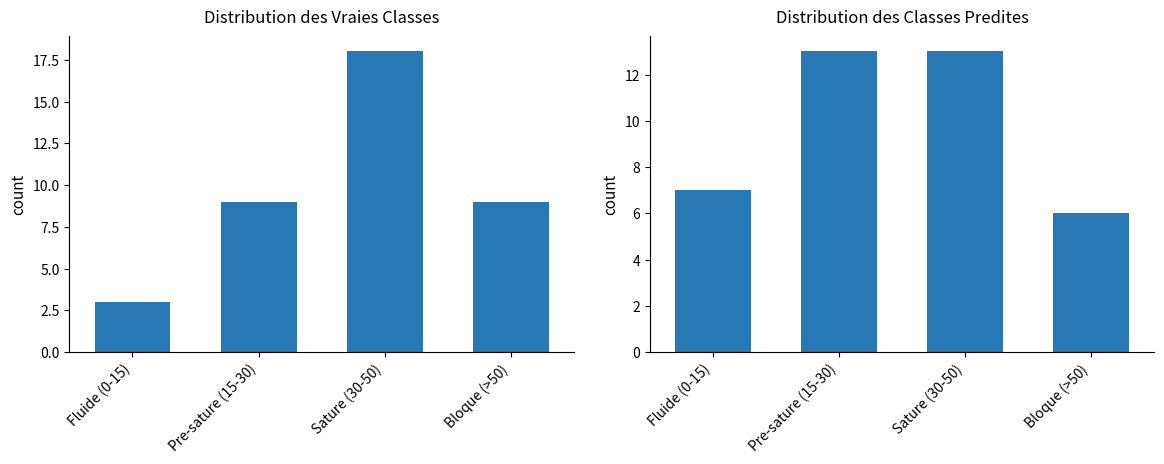

Which series has the largest range (max minus min)?

SDS_P1